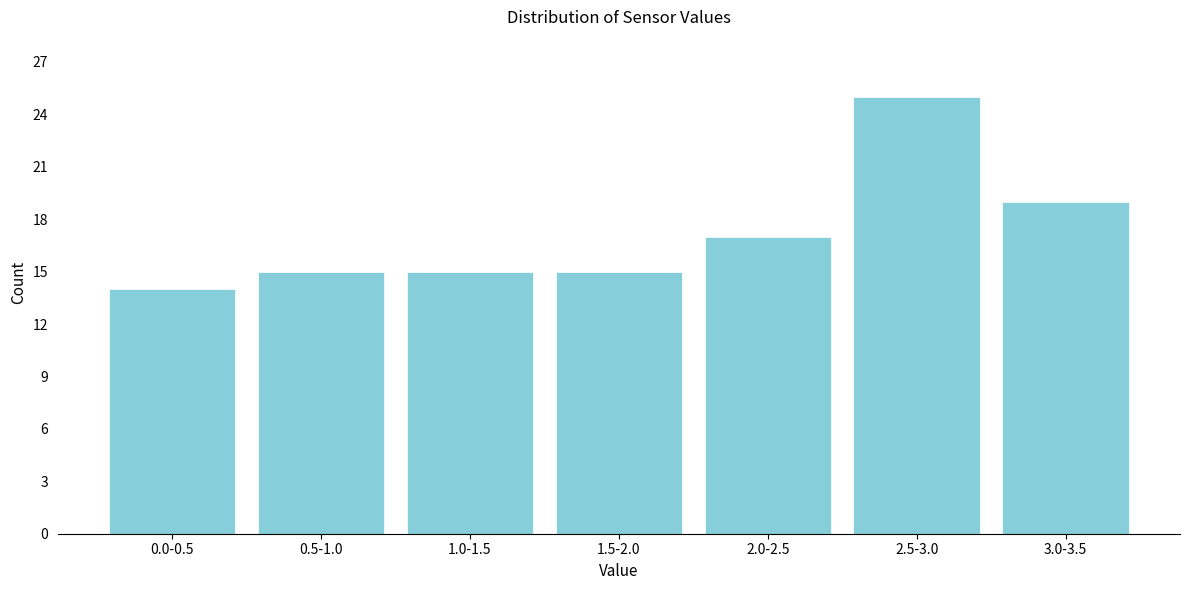

Reading left to right, extract all data points from this chart.

0.0-0.5=14	0.5-1.0=15	1.0-1.5=15	1.5-2.0=15	2.0-2.5=17	2.5-3.0=25	3.0-3.5=19